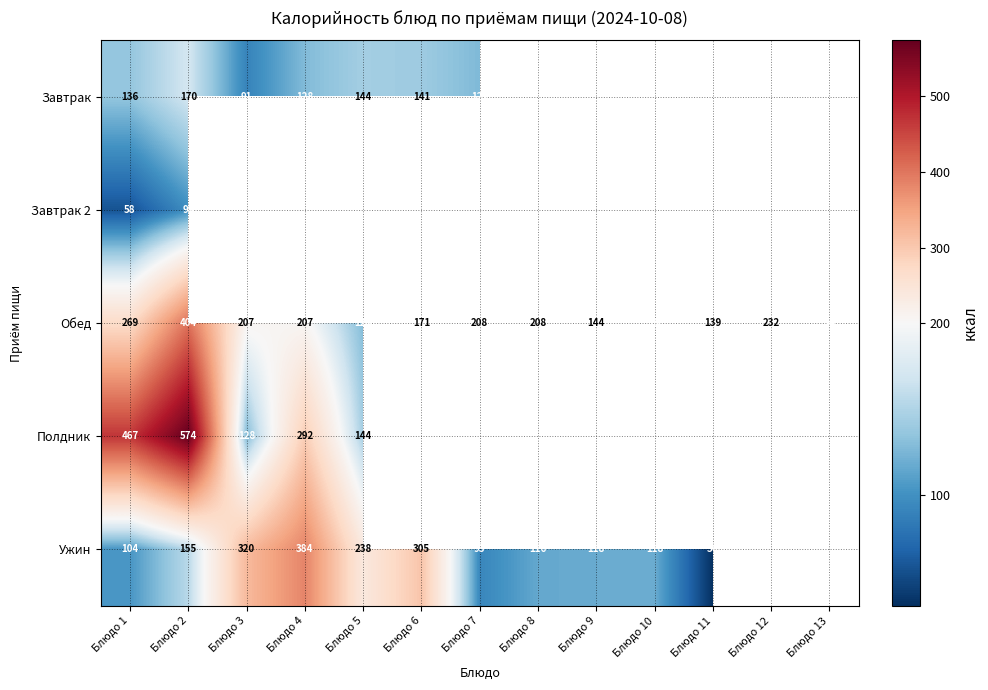

The Ужин series shows 65.1 at Блюдо 9. True or false?

False